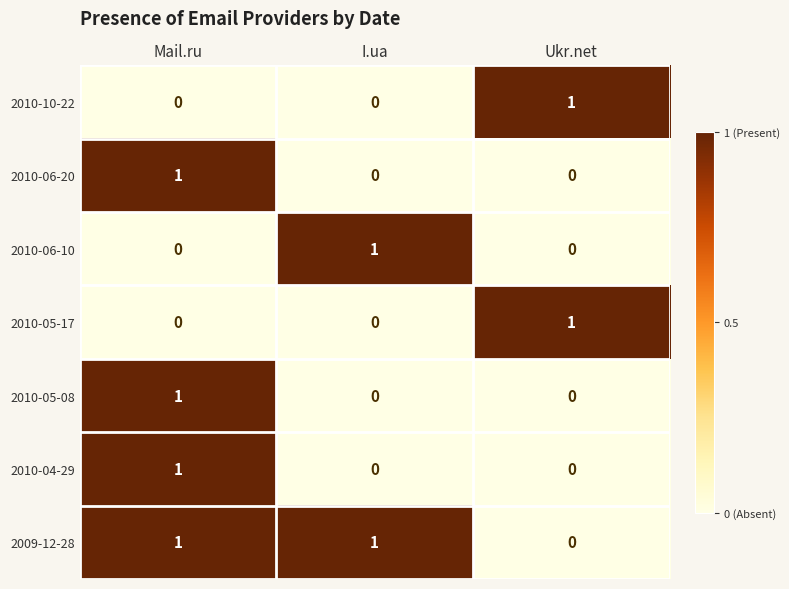

True or false: 2010-06-10 has a value of 0 at Ukr.net.

True